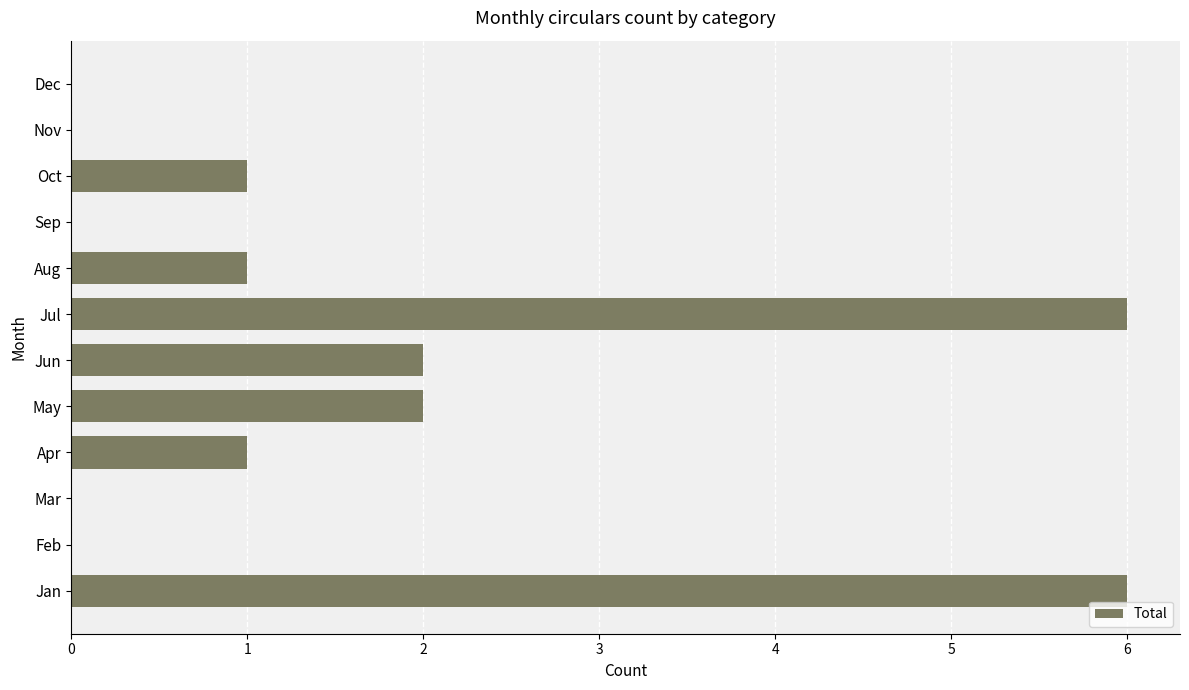

Is it true that the value at Dec is 0?

True